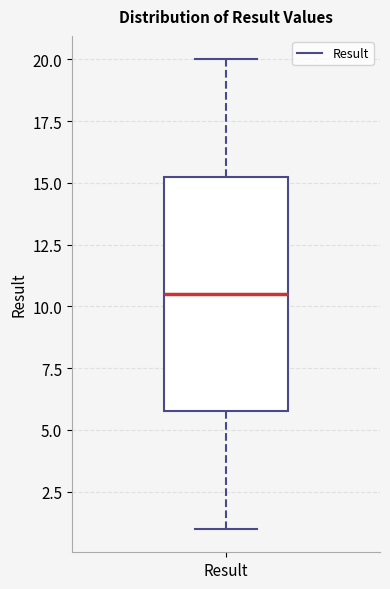

Transcribe this box plot: give where the median line is, the range the box spans, and where the two whiskers end, as read against the y-axis. The values are not printed on the chart, so give them approximately, as read against the axis.

median 10.5, box 6.0 to 15.5, whiskers 1.0 to 20.0